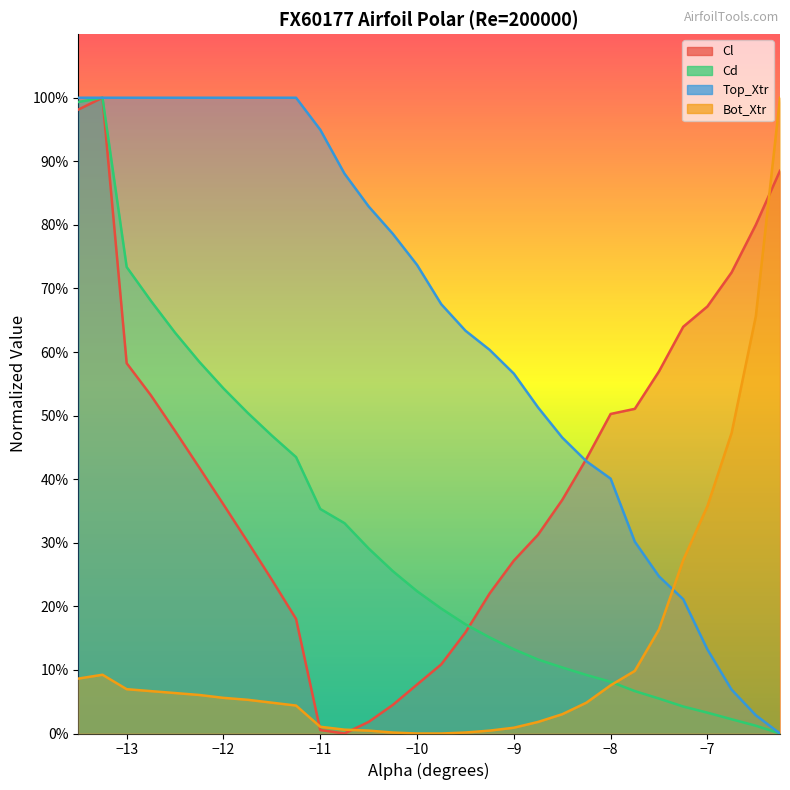

At which category does the chart reach its minimum across all series?

-10.75